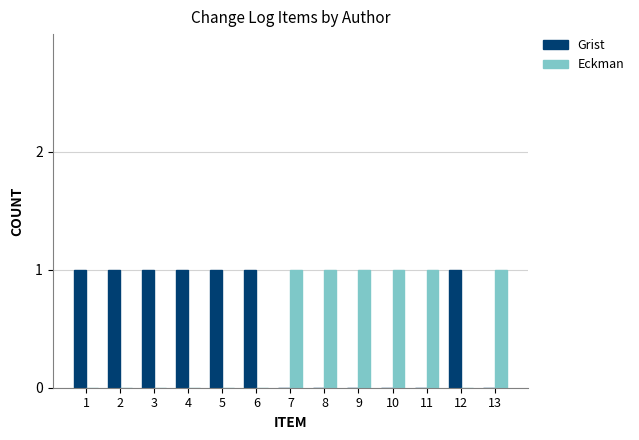

How many groups of bars are there?

13